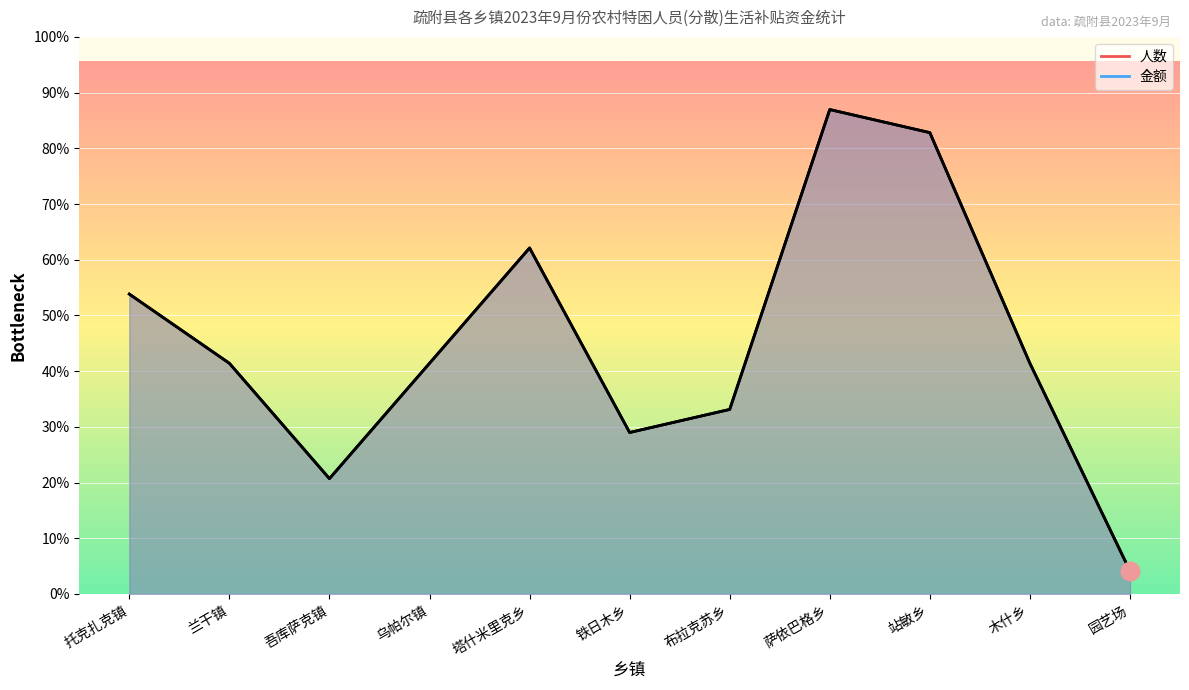

Which series has the largest total across all categories?

人数